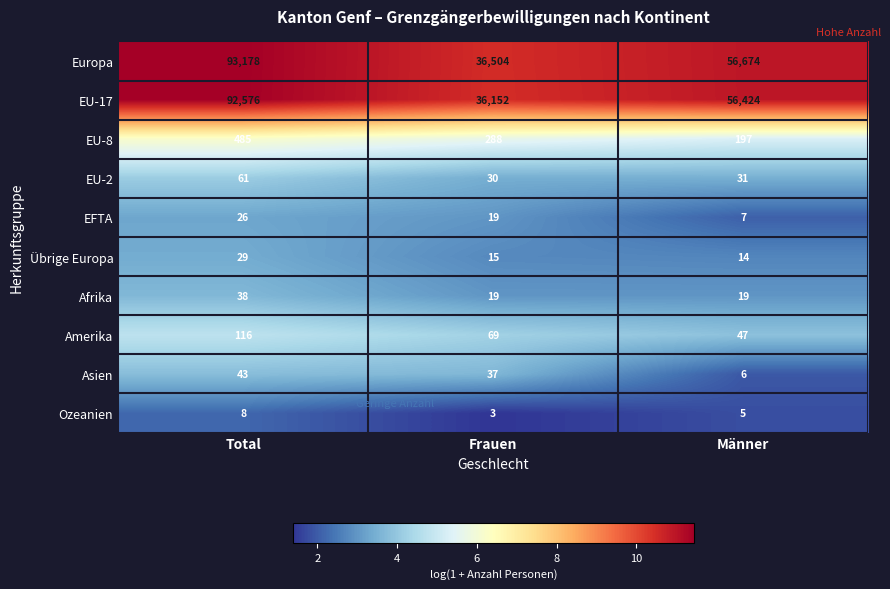

What is the difference between the highest and lowest values at Total?

93170